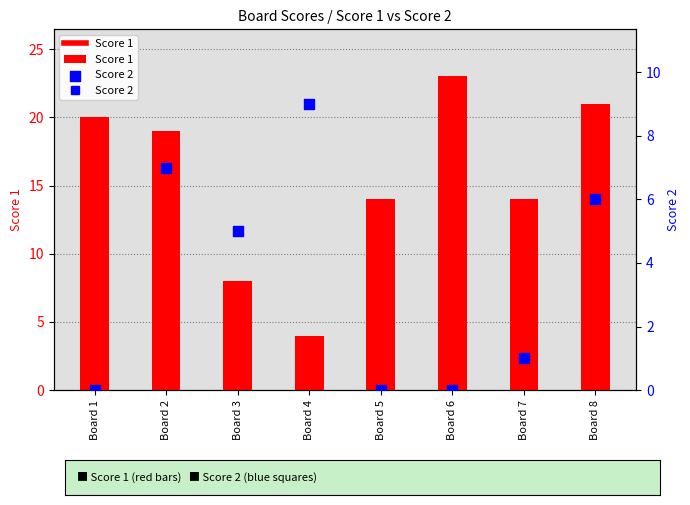

What are all the series names shown in the legend?

Score 1, Score 2